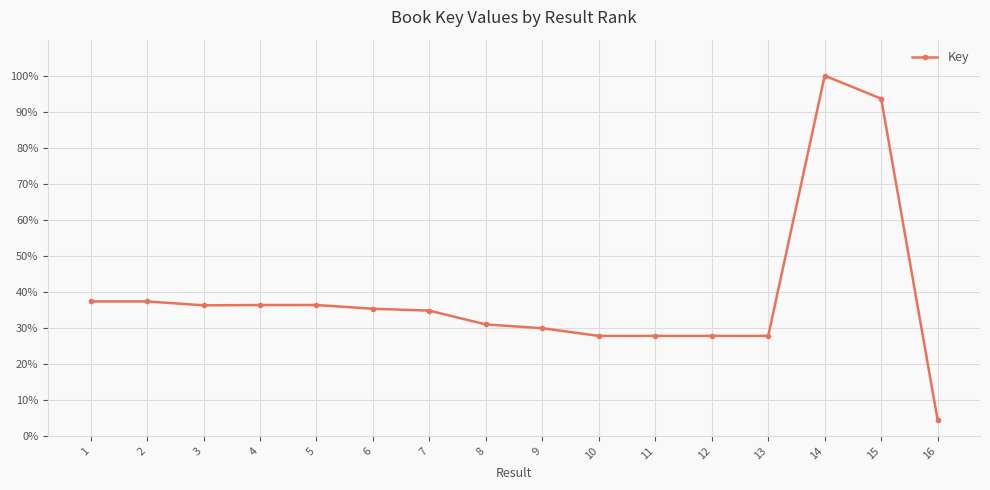

The chart shows a value of 36.3 at 5. True or false?

True